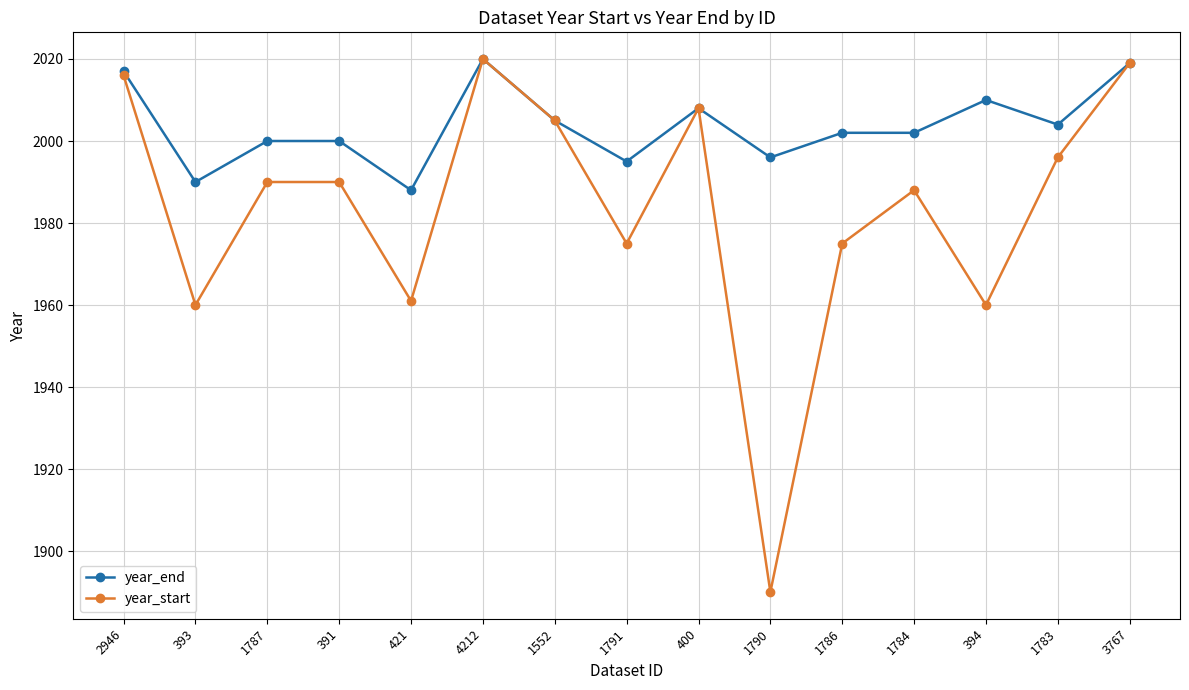

True or false: year_start has a value of 1988 at 1784.

True